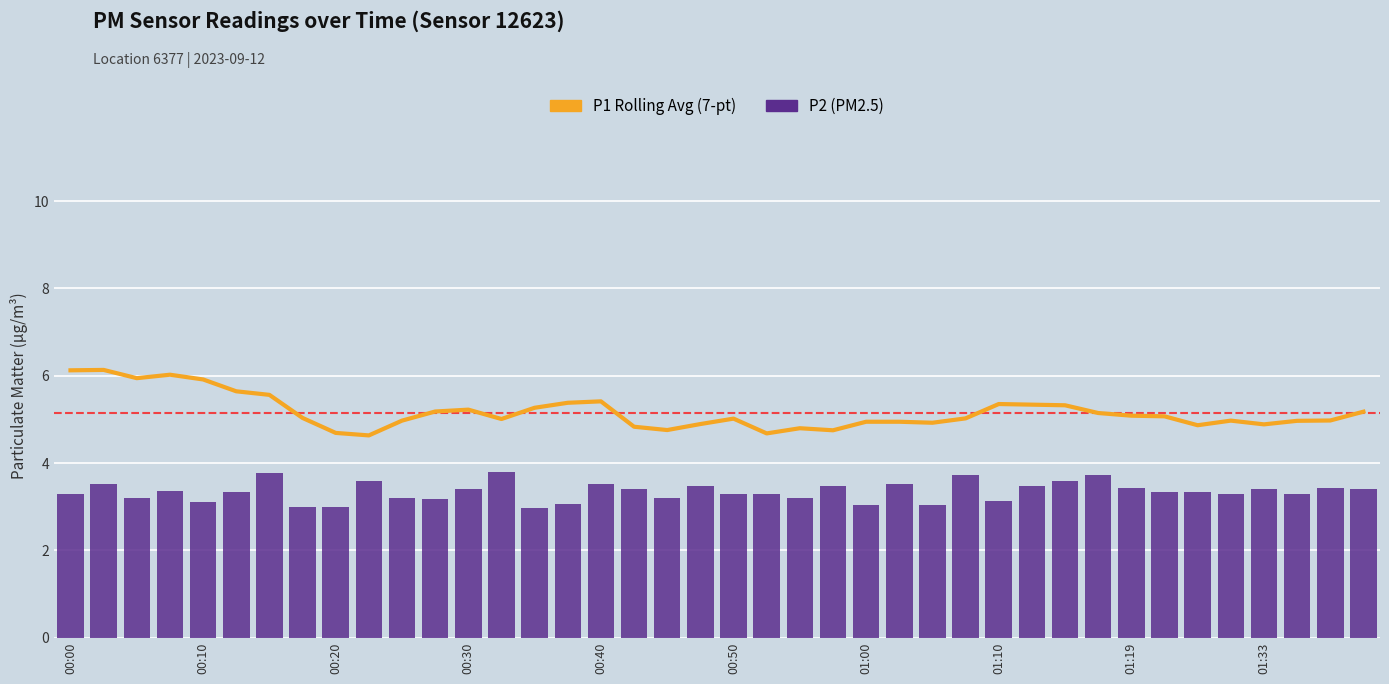

What position from the left is 26?

27